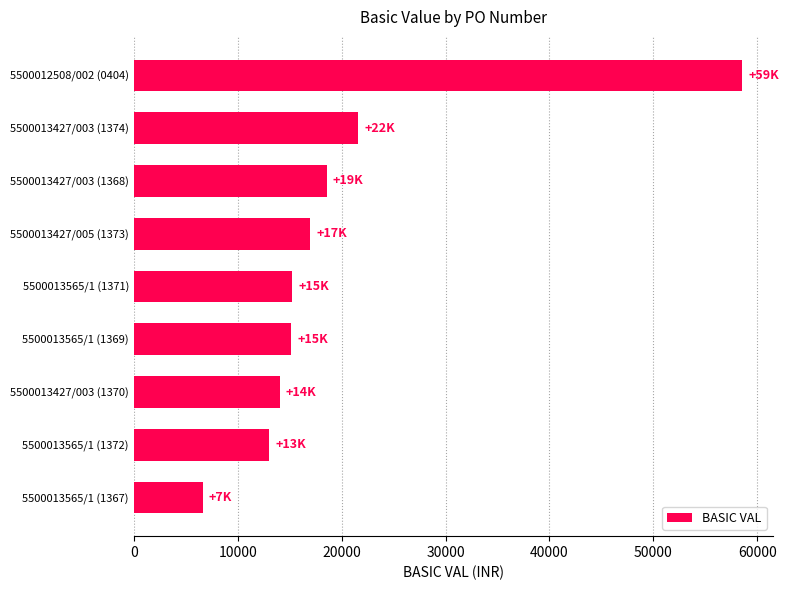

What is the minimum value shown in the chart?

6633.8